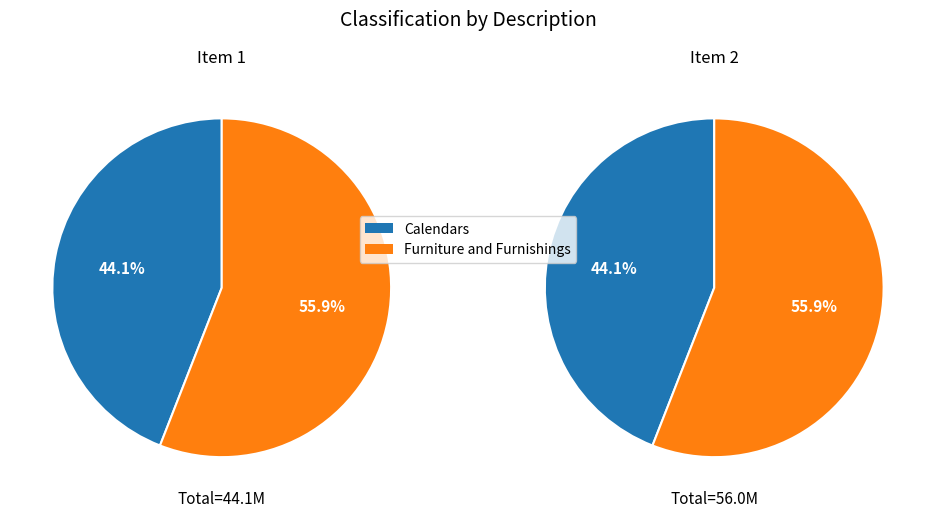

To the nearest percent, what portion does Furniture and Furnishings represent?

56%